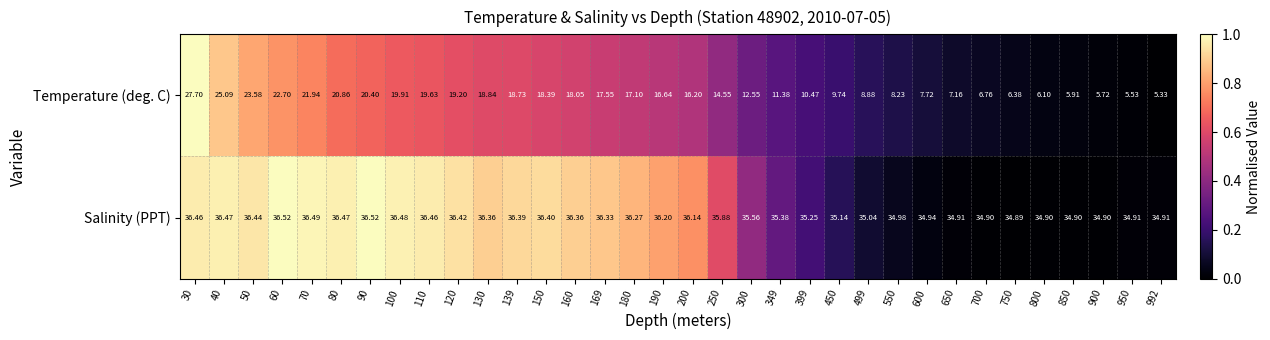

Which series has the largest range (max minus min)?

Temperature (deg. C)